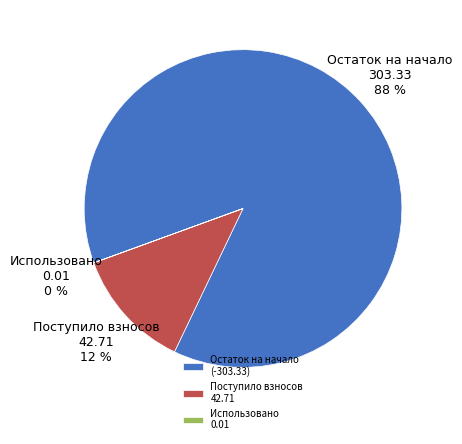

Is there a majority slice in this chart?

Yes